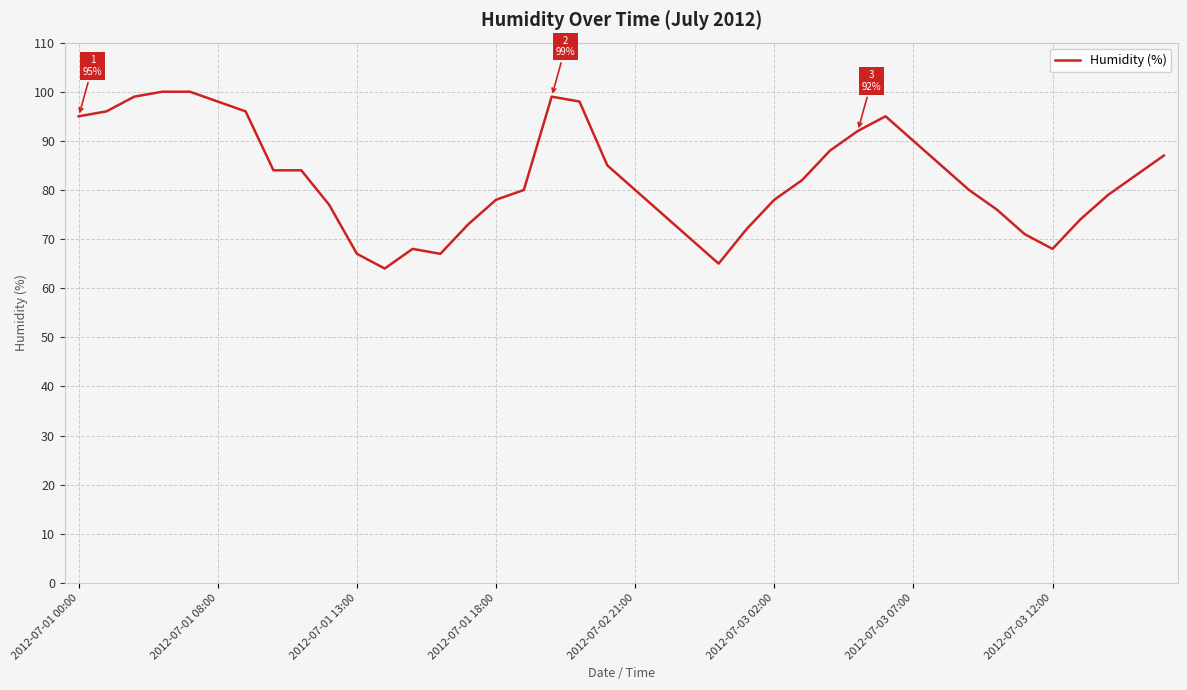

What is the minimum value shown in the chart?

64